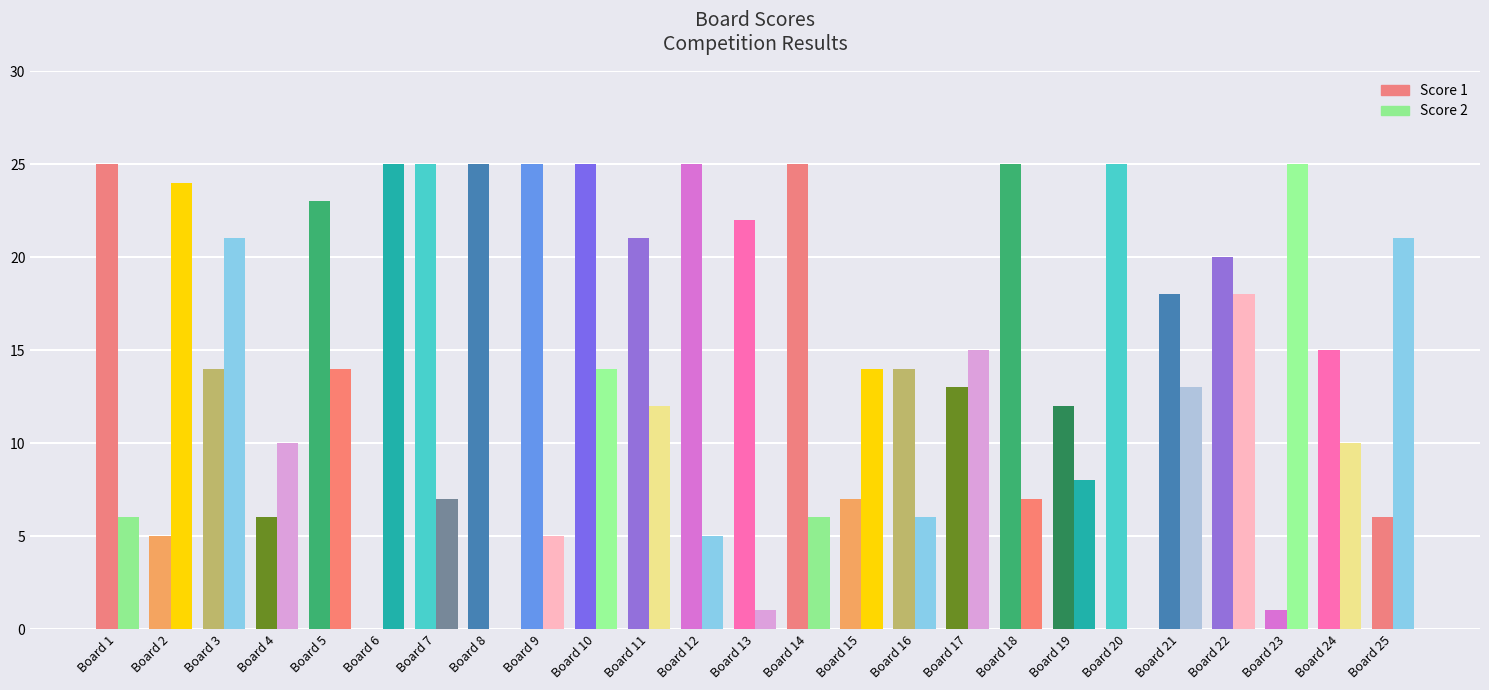

What is the maximum value for Score 2?

25